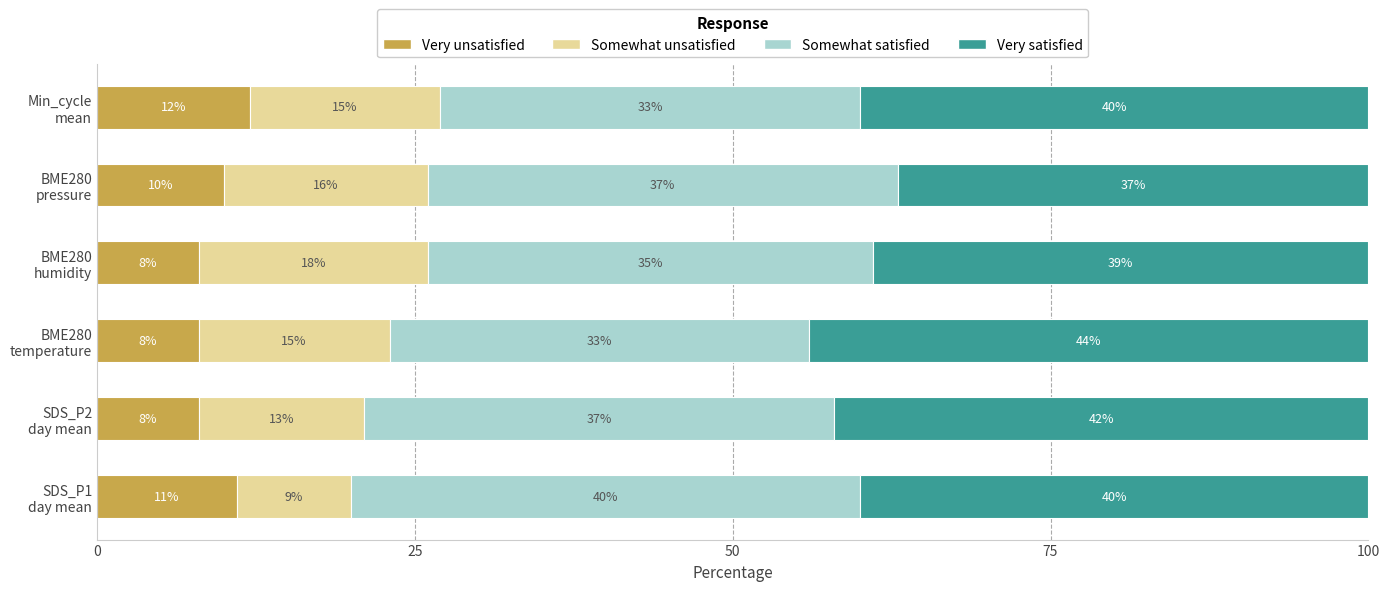

Count the Very unsatisfied values in the range 8 to 11.

5